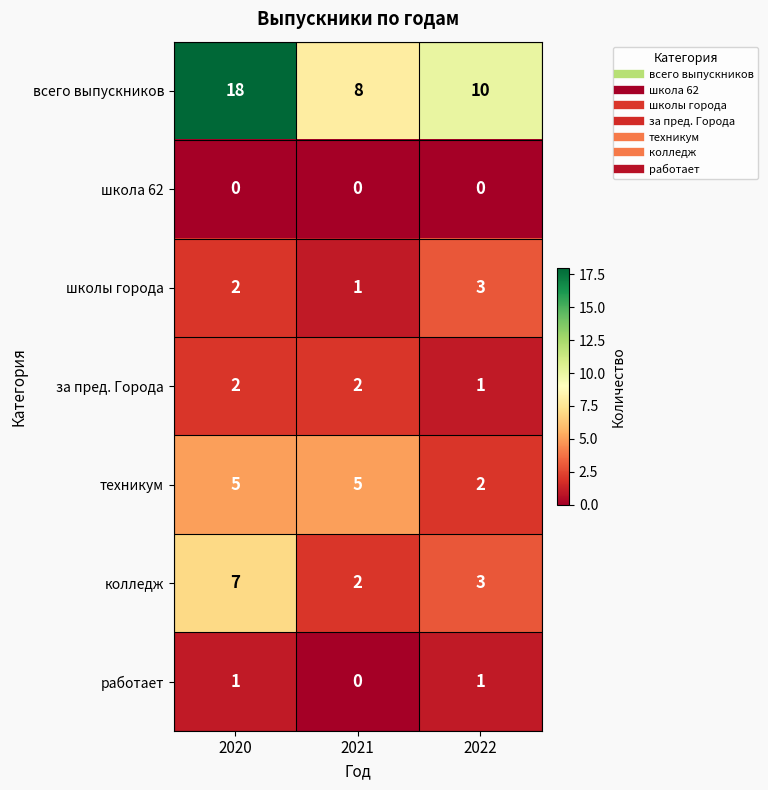

How many школы города values are between 1 and 3?

3